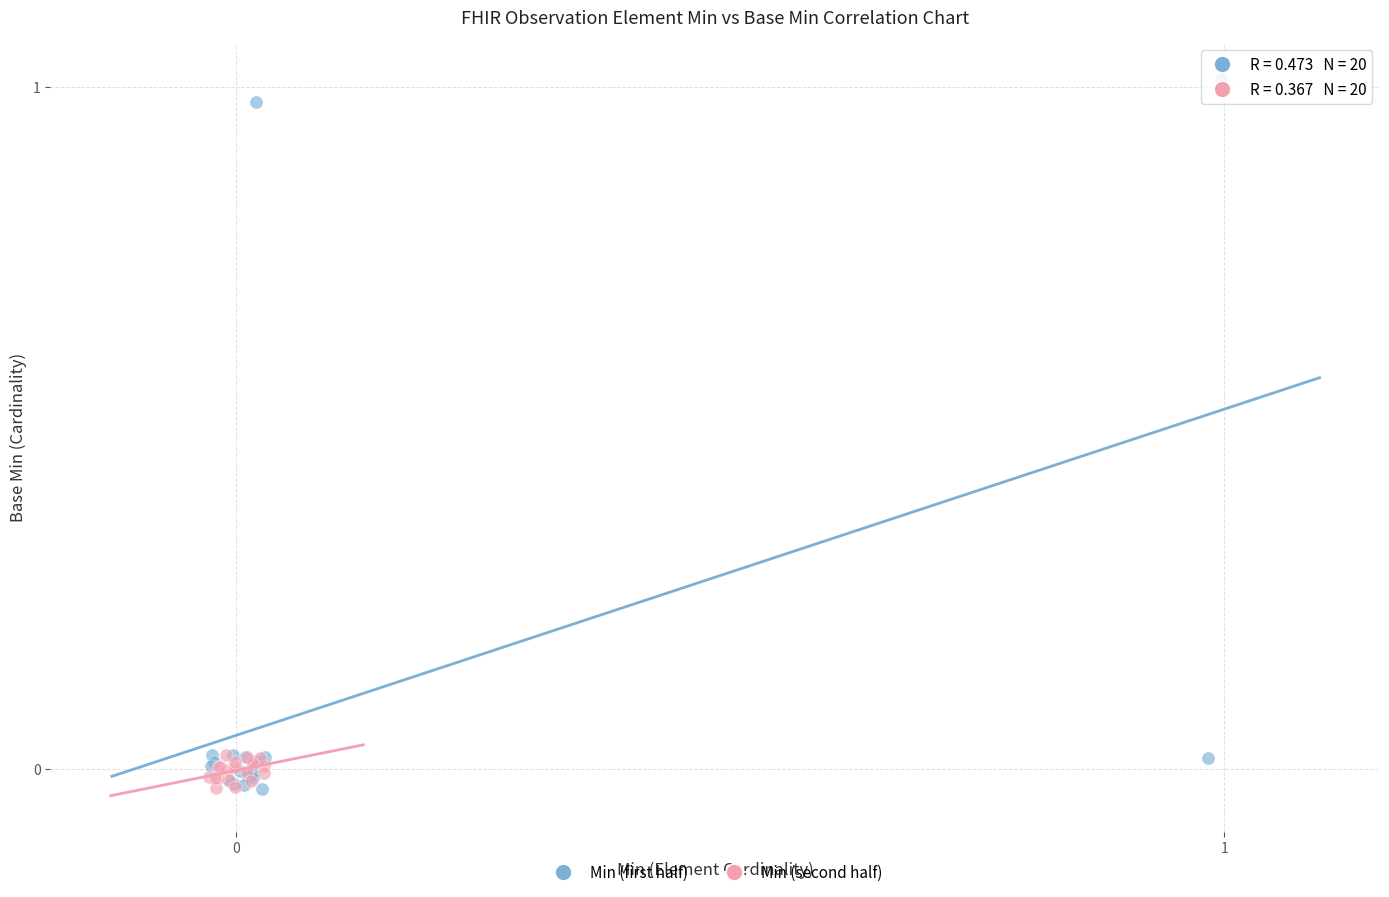

Which series has the largest Y range (max minus min)?

Min (first half)